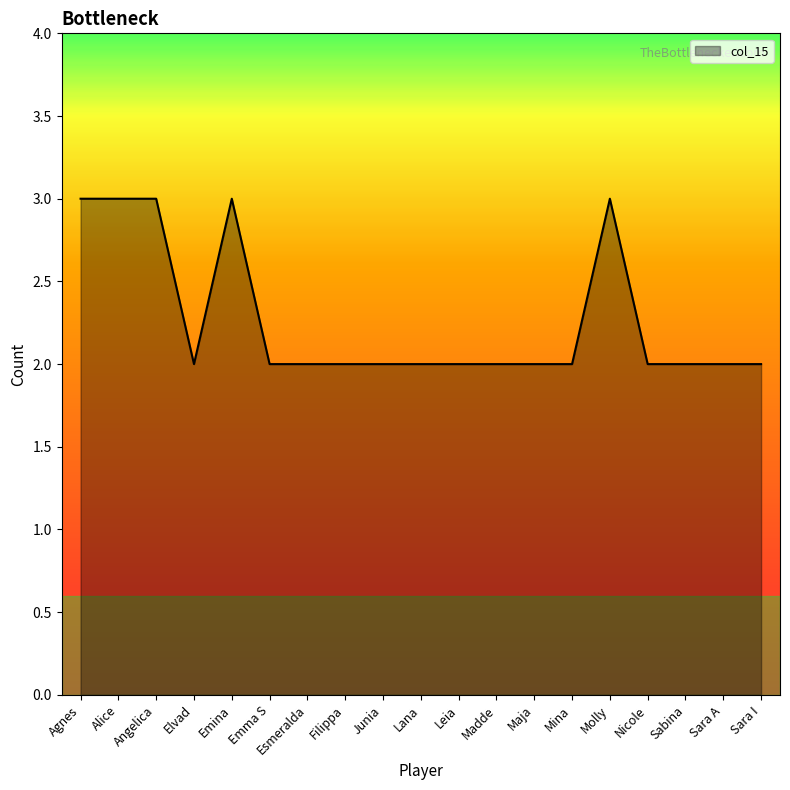

Reading right to left, transcribe all the data shown in this chart.

Sara I=2	Sara A=2	Sabina=2	Nicole=2	Molly=3	Mina=2	Maja=2	Madde=2	Leia=2	Lana=2	Junia=2	Filippa=2	Esmeralda=2	Emma S=2	Emina=3	Elvad=2	Angelica=3	Alice=3	Agnes=3